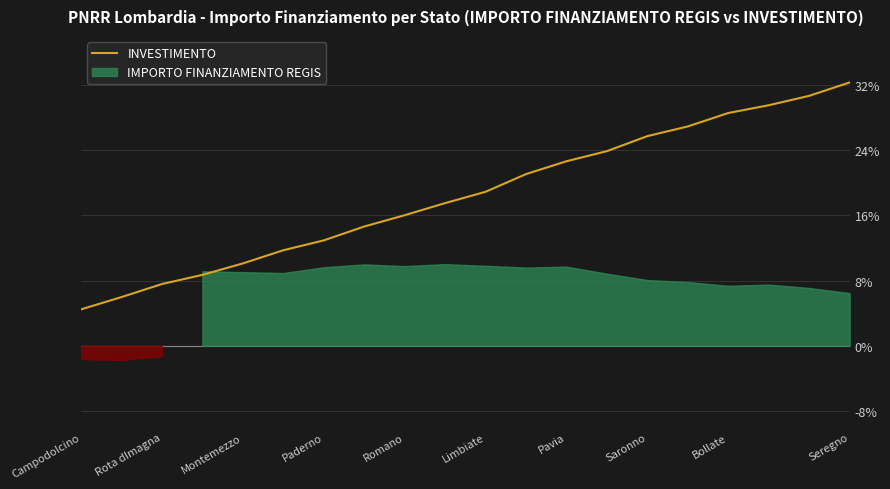

What value does the INVESTIMENTO series have at Paderno?

12.9